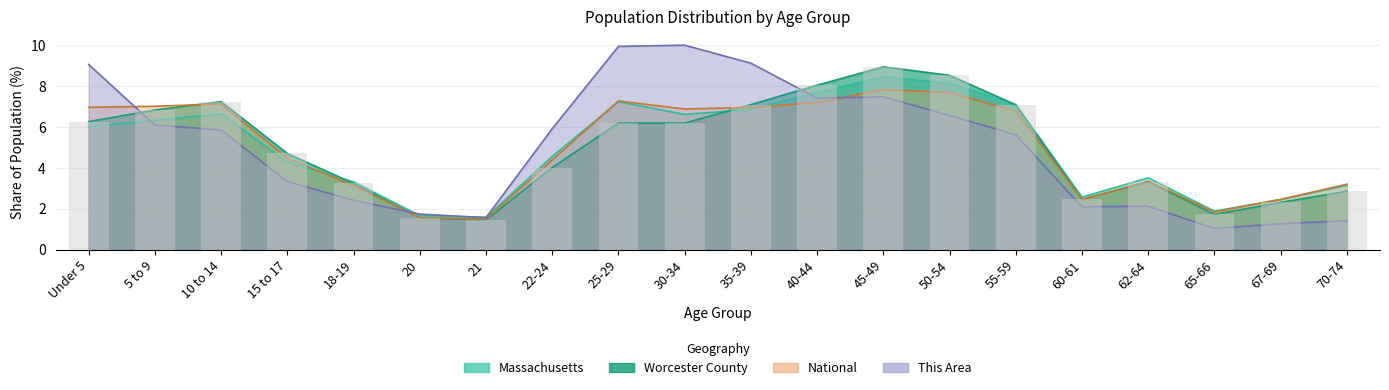

Is it true that This Area equals 1.7 at 67-69?

False